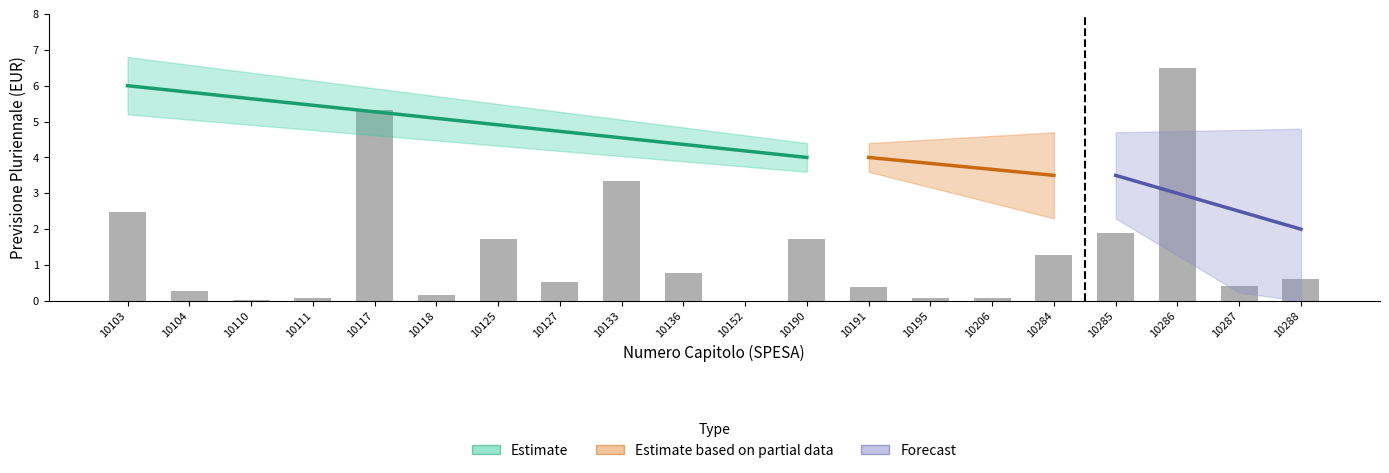

List the labels in order of value, largest first.

10286, 10117, 10133, 10103, 10285, 10125, 10190, 10284, 10136, 10288, 10127, 10287, 10191, 10104, 10118, 10111, 10195, 10206, 10110, 10152